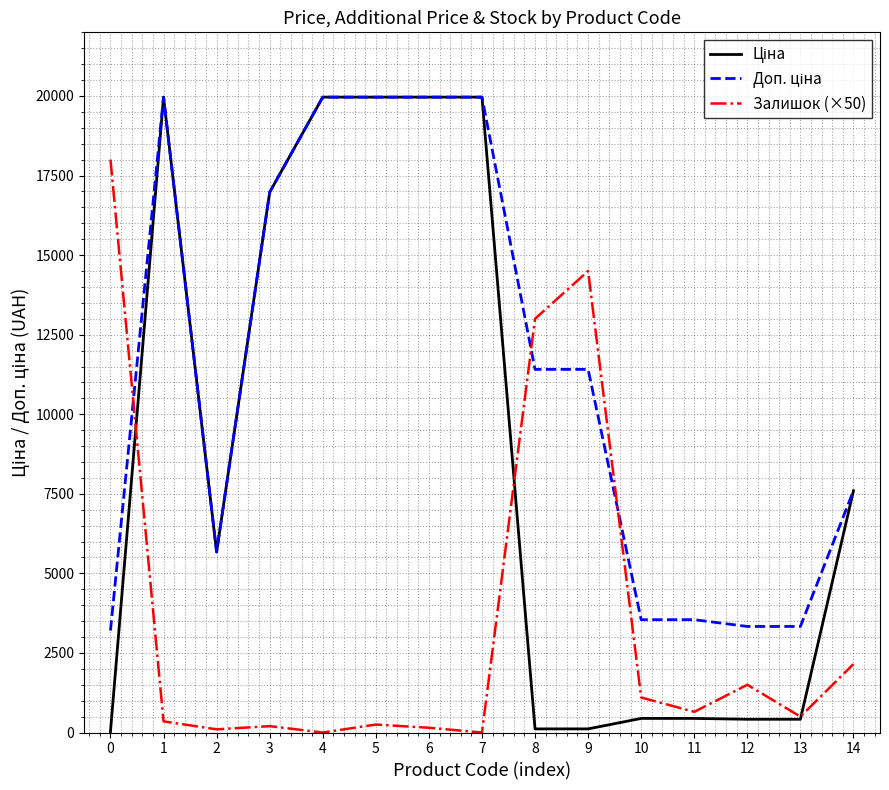

What is the difference between the highest and lowest values at 4?

19964.2